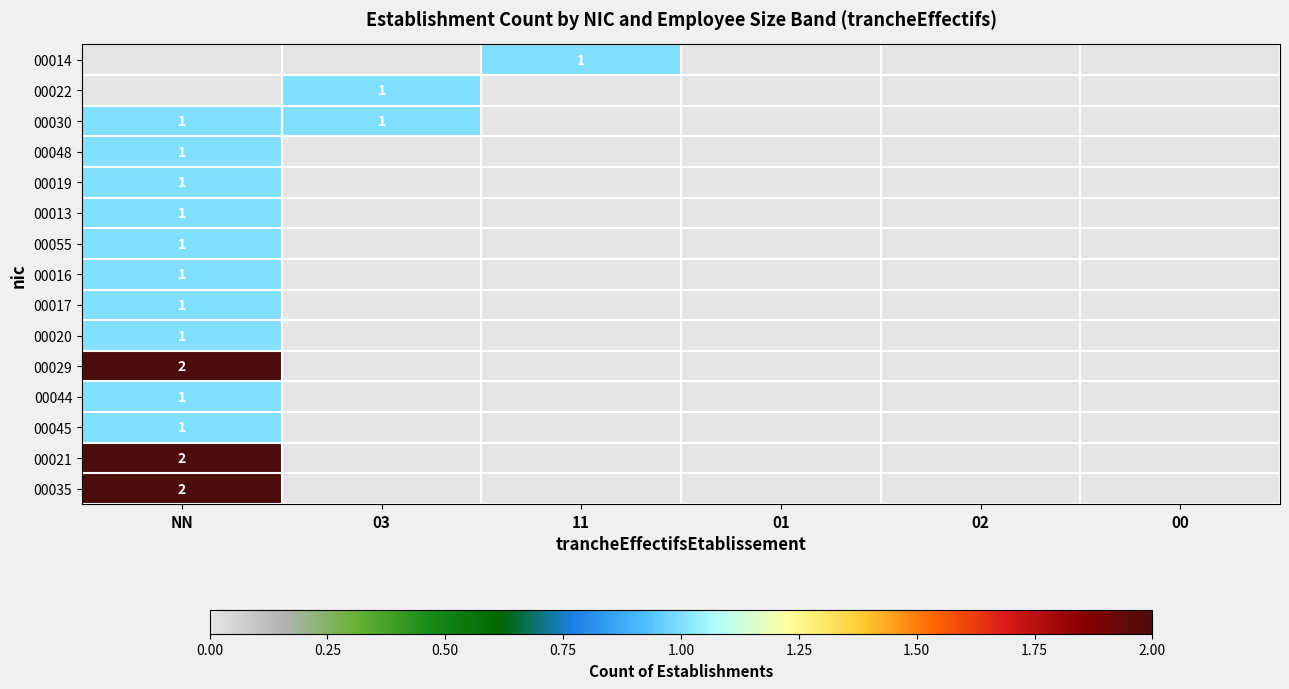

What is the difference between the highest and lowest values at NN?

2